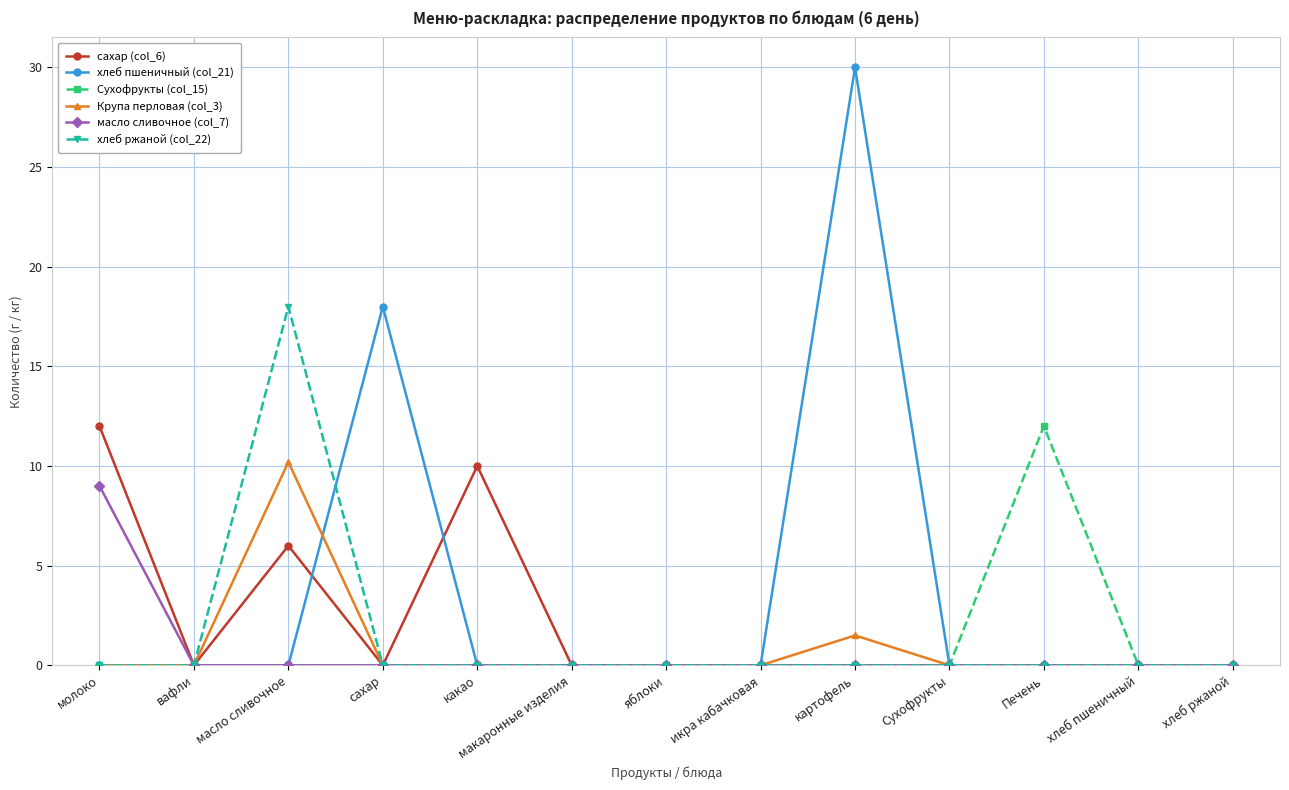

What is the label of the 1st point from the right?

хлеб ржаной